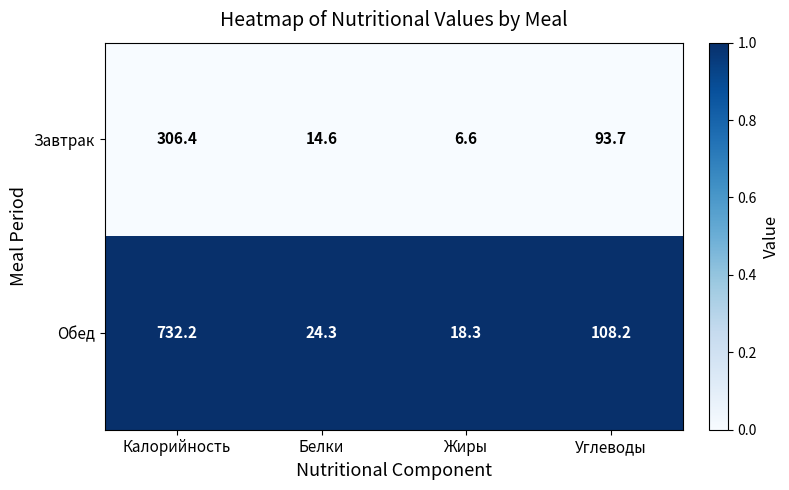

Which series changed the most between Калорийность and Углеводы?

Обед